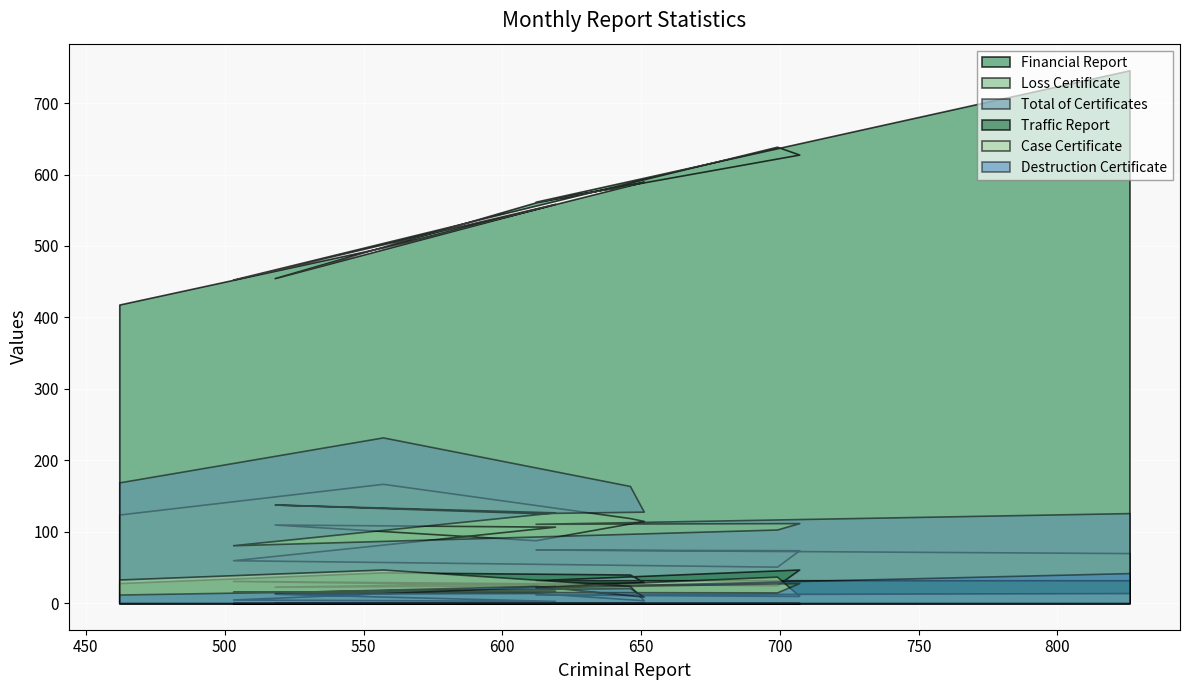

True or false: Case Certificate and Financial Report cross at least once.

False